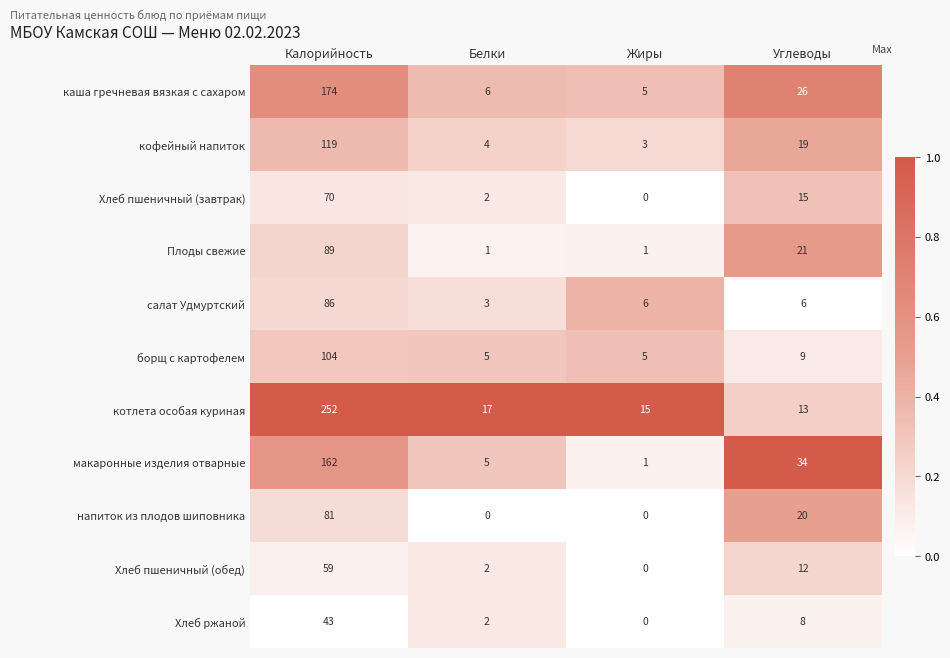

What is the difference between the highest and lowest values at Белки?

17